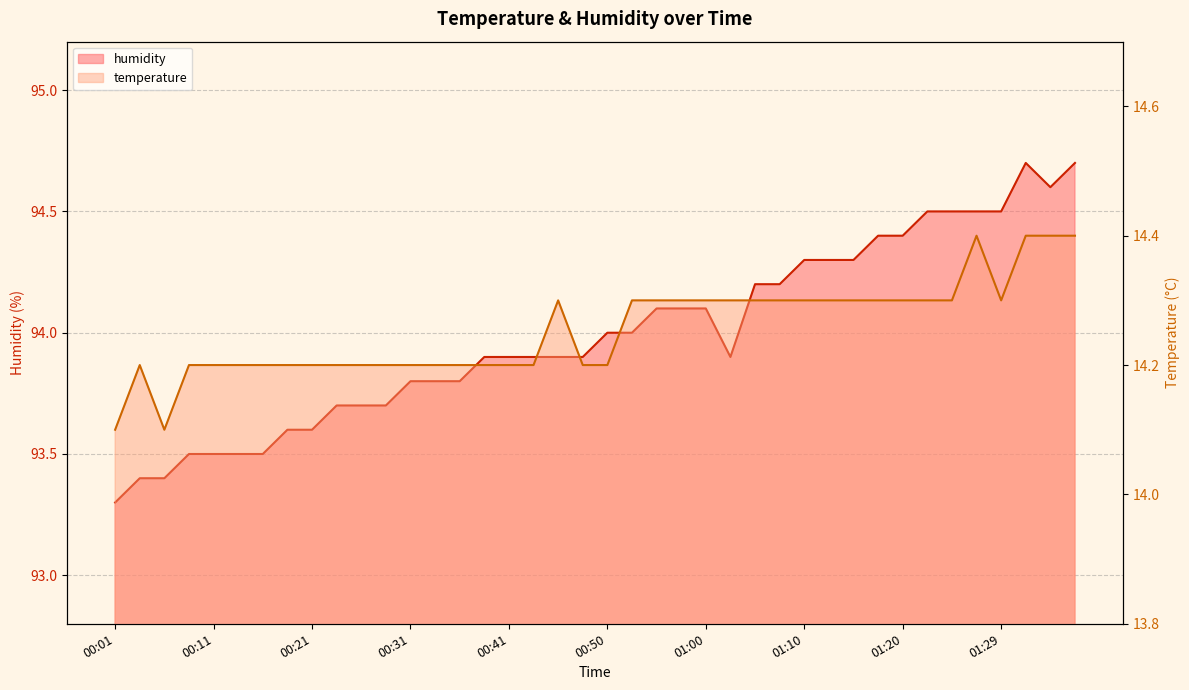

How many temperature values are between 14 and 15?

40